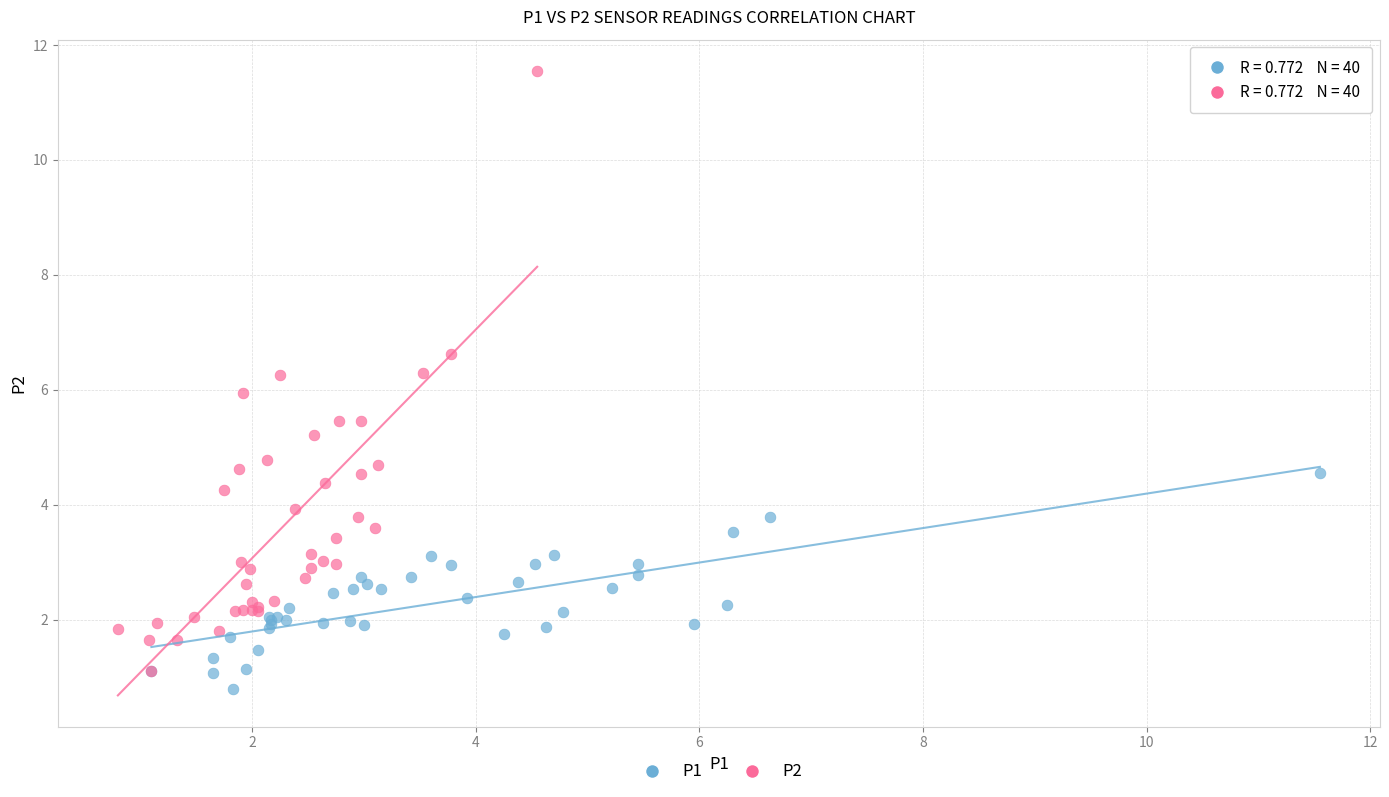

Which series reaches the maximum Y coordinate?

P2